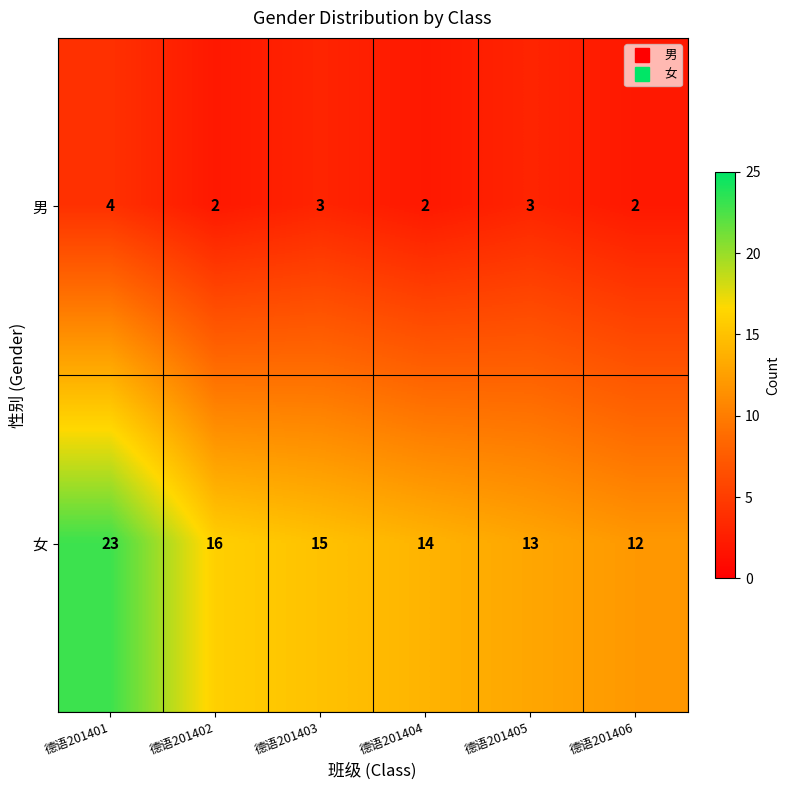

What is the average value of the 男 series?

3